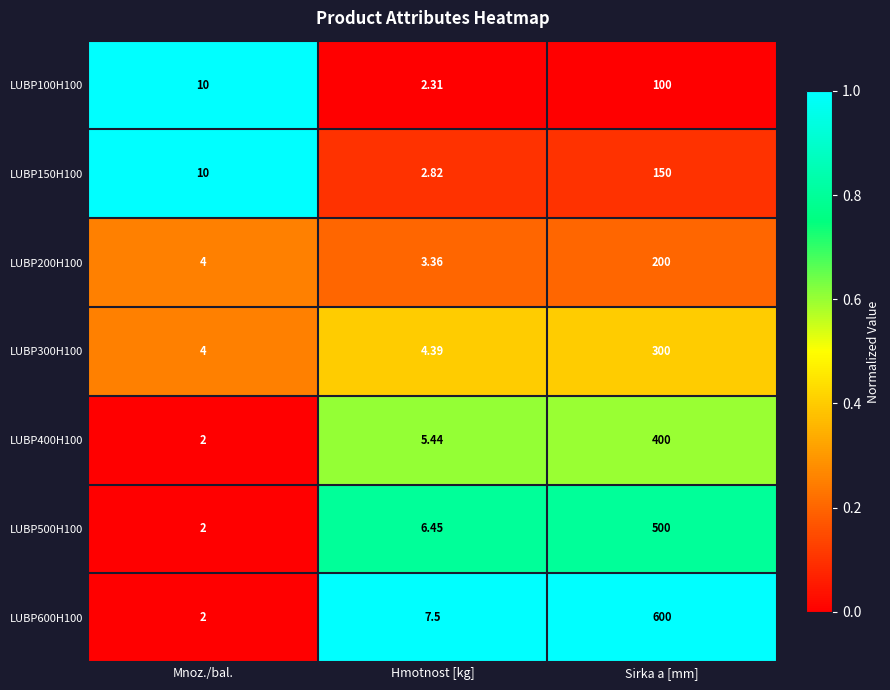

At which label is LUBP100H100 closest to 51?

Mnoz./bal.